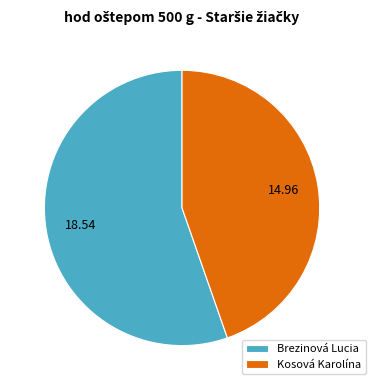

How many segments does this pie chart have?

2